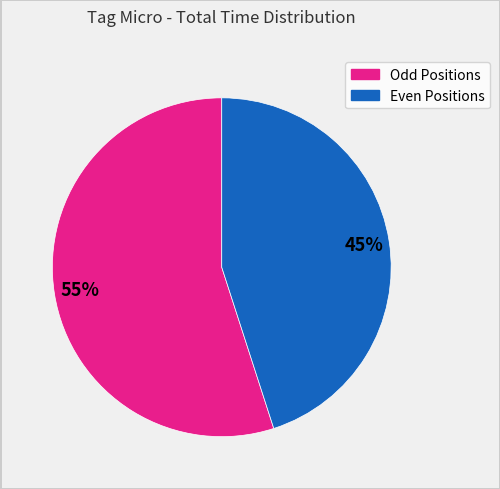

To the nearest percent, what is the average slice percentage?

50%